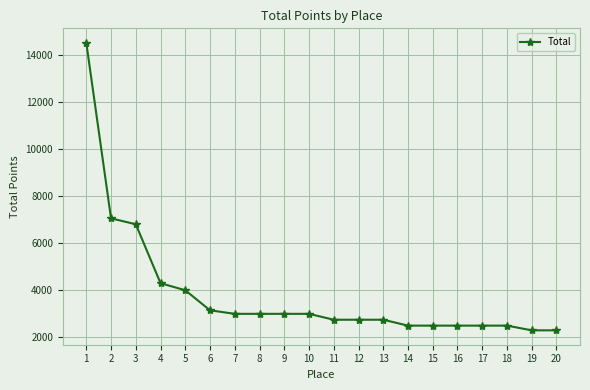

How many distinct data groups are displayed?

1